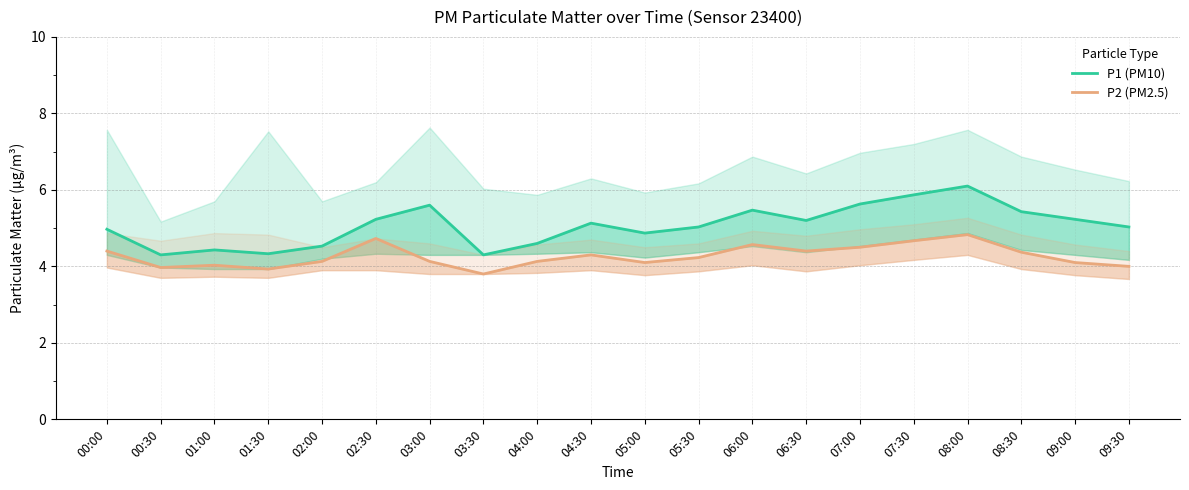

At which label does P2 (PM2.5) reach its peak?

08:00